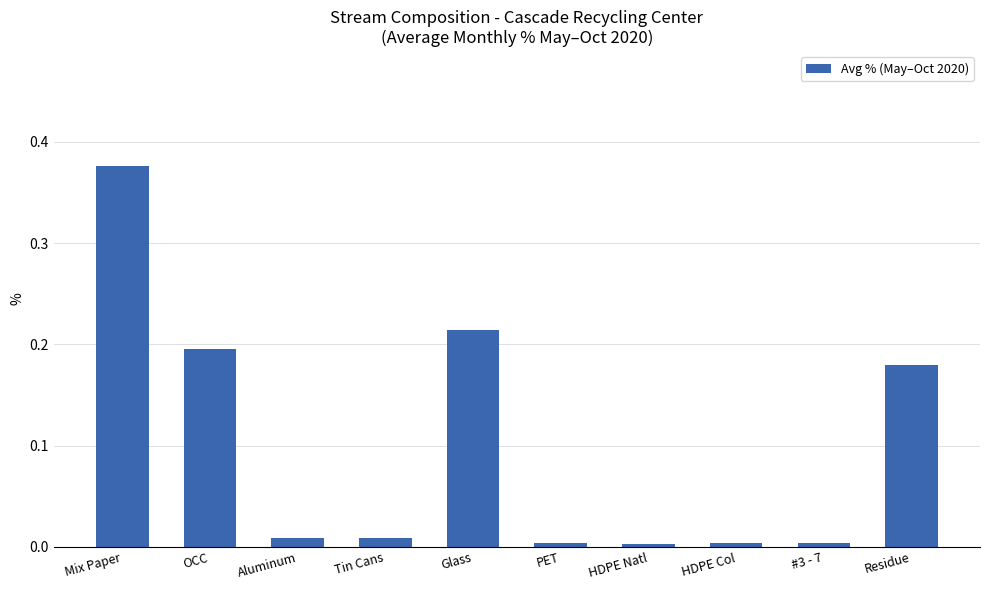

What is the sum of all values?

1.0